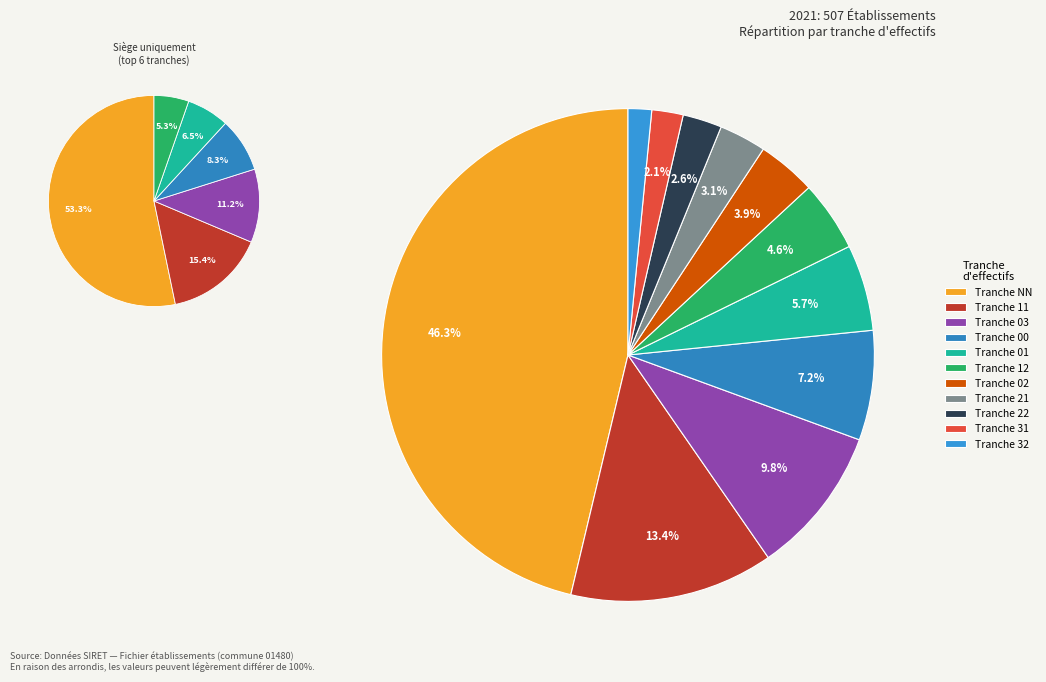

To the nearest percent, what percentage of the pie is 12?

5%